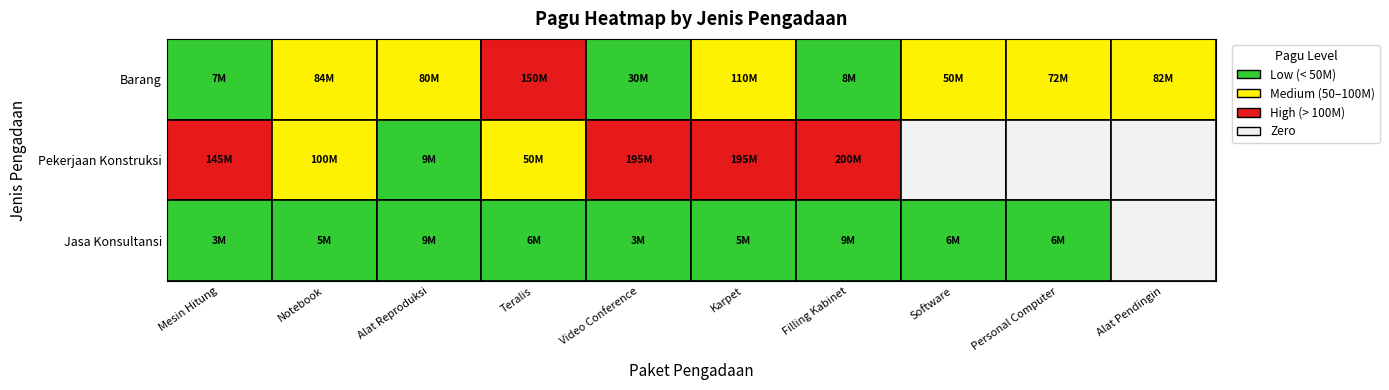

At which label does Barang first exceed 79500000?

Notebook